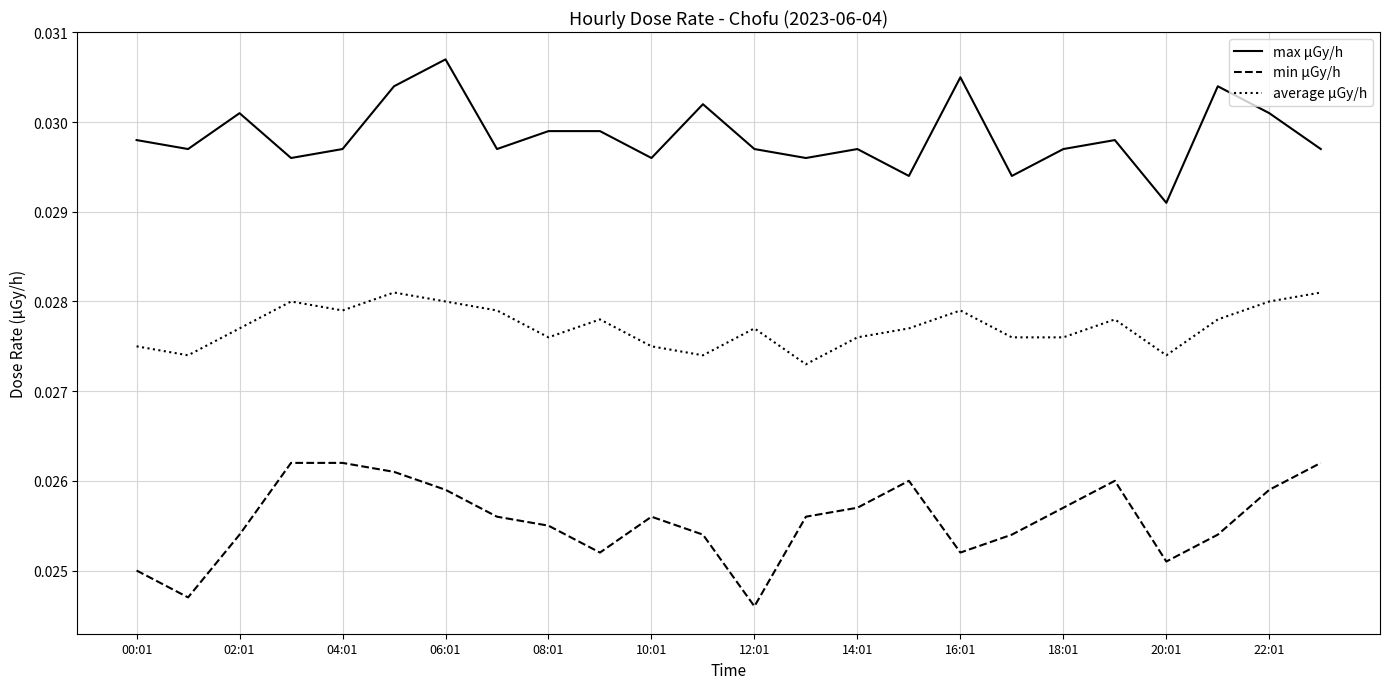

Rank the series by their average value, from lowest to highest.

min μGy/h, average μGy/h, max μGy/h